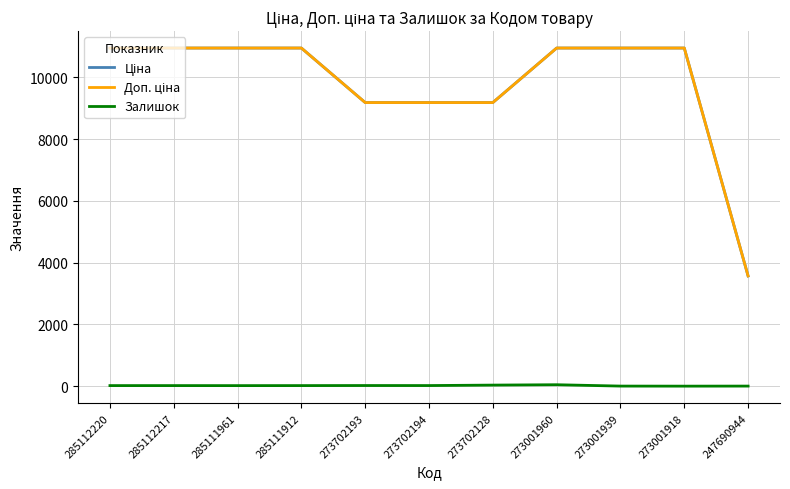

Does the chart display data point markers on the line(s)?

No